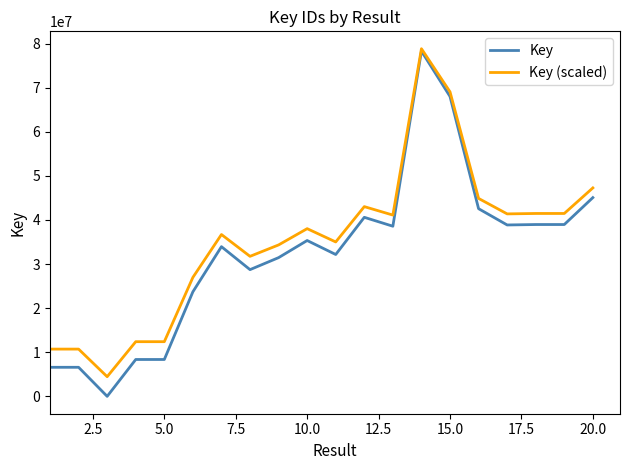

Which series has the widest spread of values?

Key